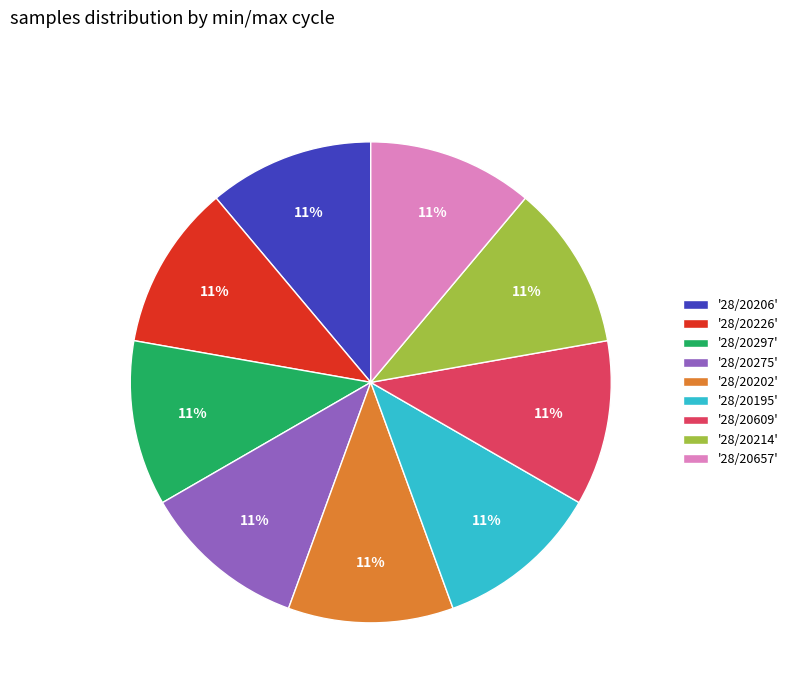

Does any single category account for the majority?

No